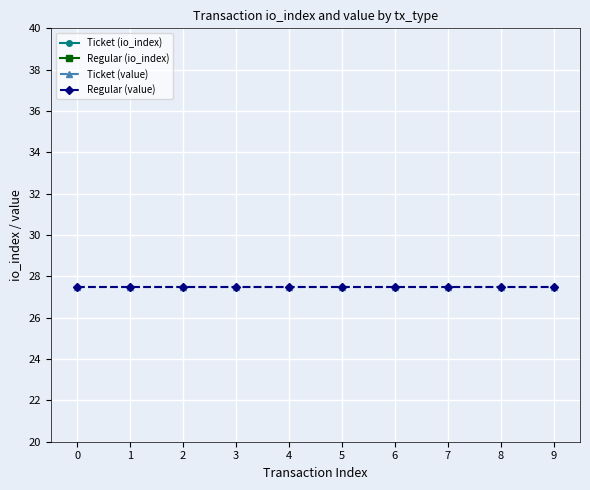

Which series has the largest range (max minus min)?

Regular (io_index)